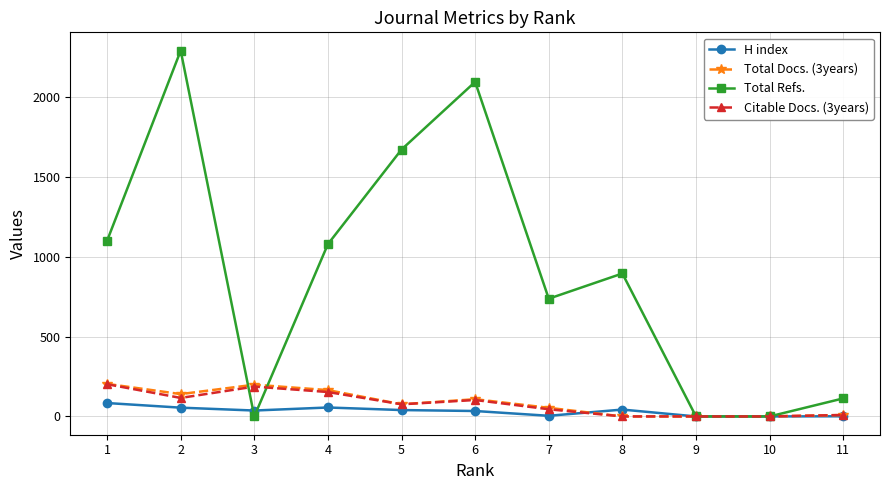

At which label does H index first exceed 37?

1